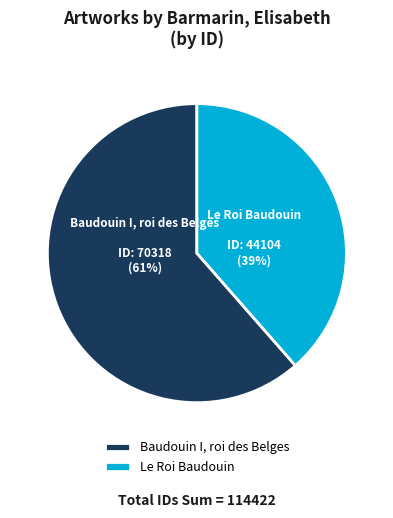

Which has a higher value, Le Roi Baudouin or Baudouin I, roi des Belges?

Baudouin I, roi des Belges